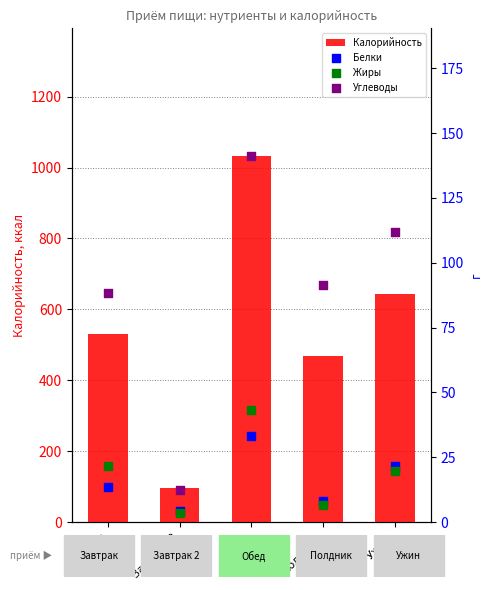

Which series has the largest Y range (max minus min)?

Калорийность